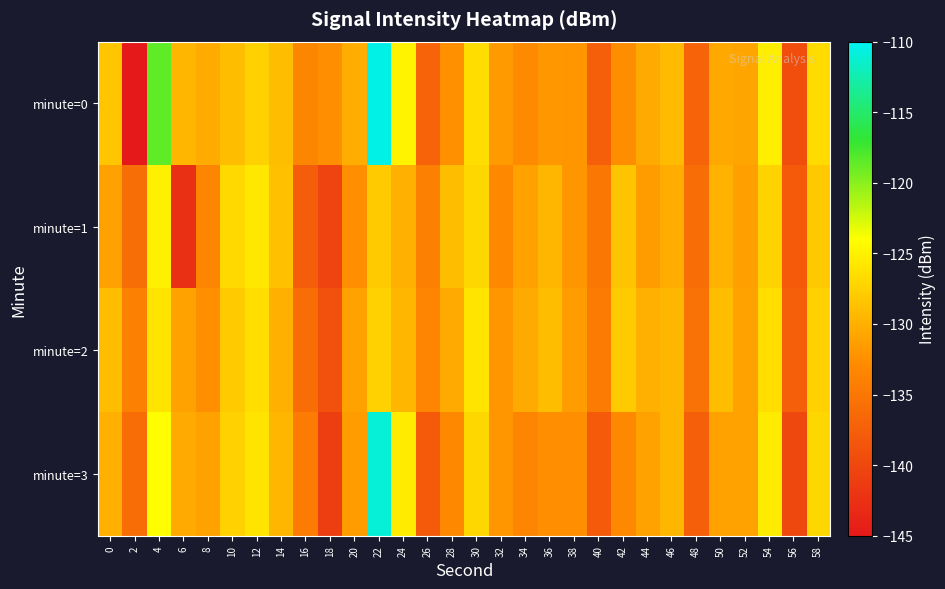

Which label corresponds to the smallest value in the chart?

2